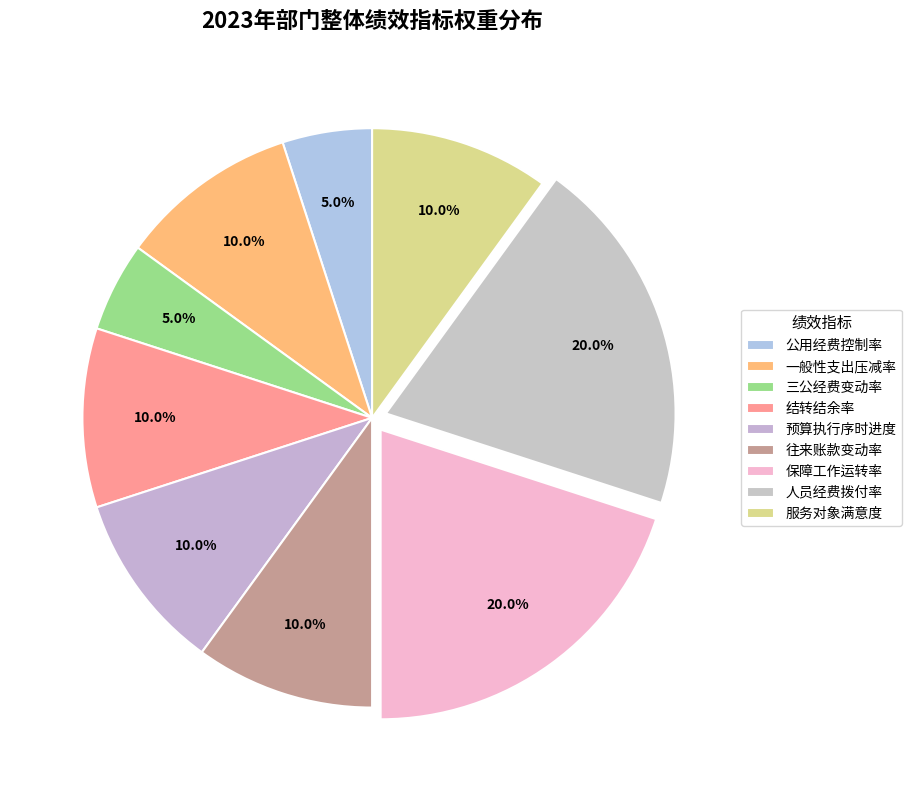

Does any single category account for the majority?

No